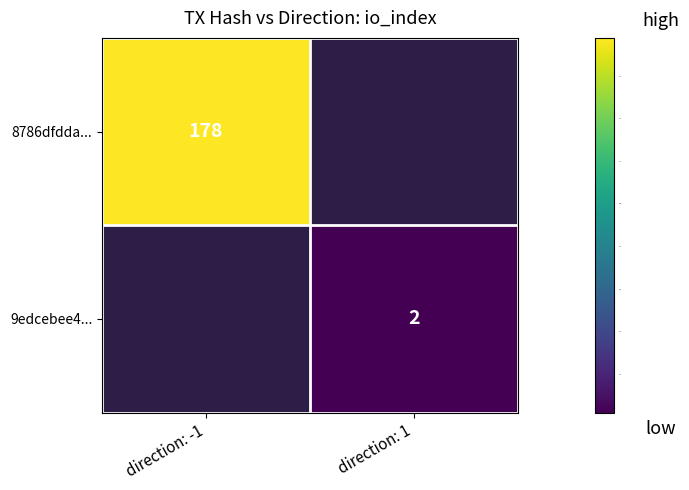

The 8786dfdda... series shows 309 at direction: -1. True or false?

False